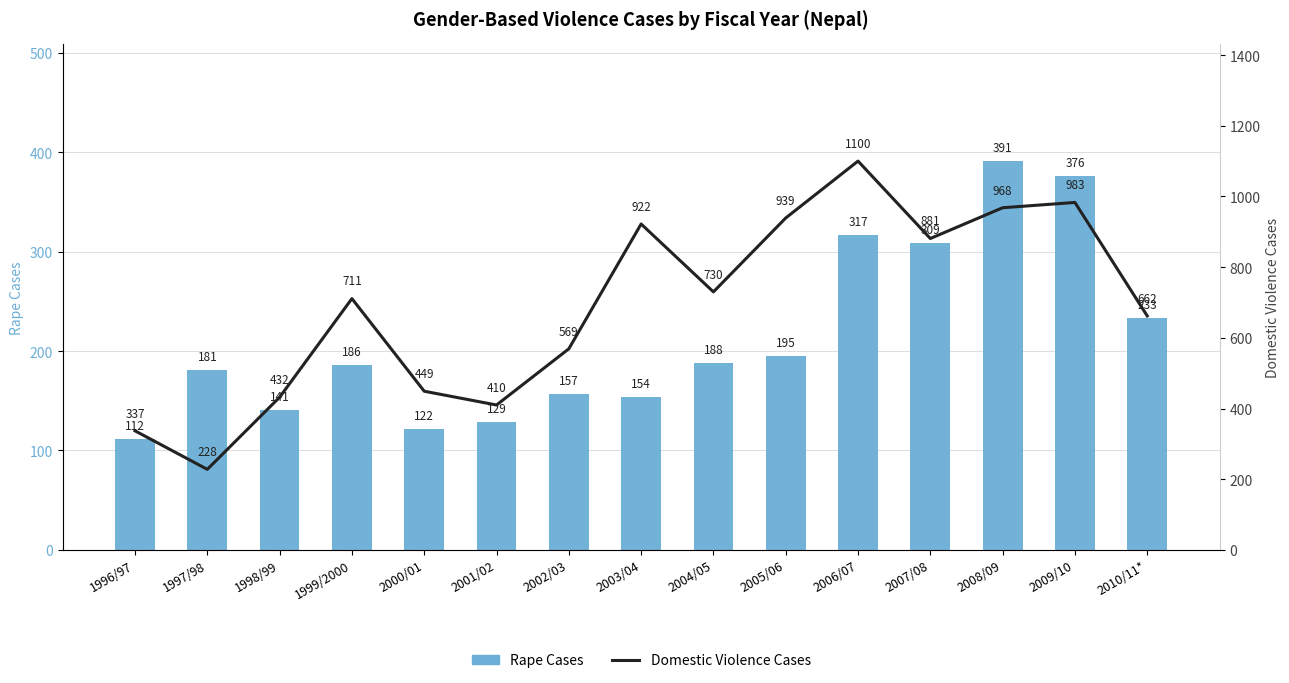

Rank the categories by Rape Cases value from highest to lowest.

2008/09, 2009/10, 2006/07, 2007/08, 2010/11*, 2005/06, 2004/05, 1999/2000, 1997/98, 2002/03, 2003/04, 1998/99, 2001/02, 2000/01, 1996/97